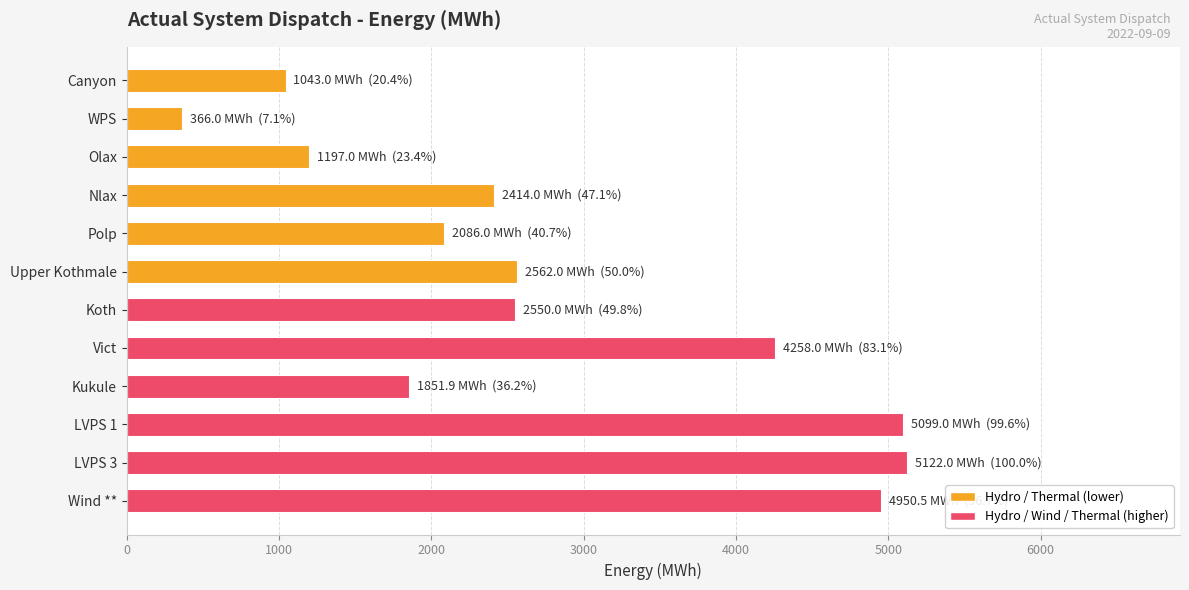

The value at Upper Kothmale is 2562.0. True or false?

True